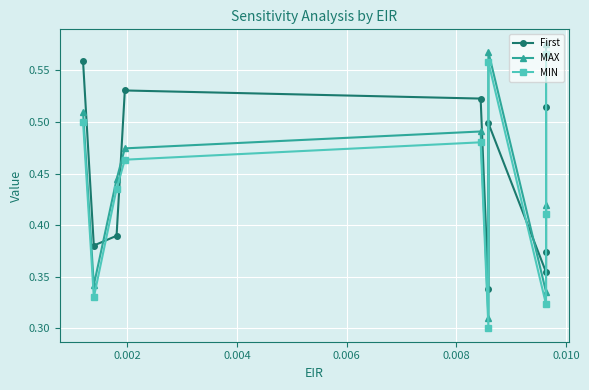

How many MIN values are between 0 and 1?

10